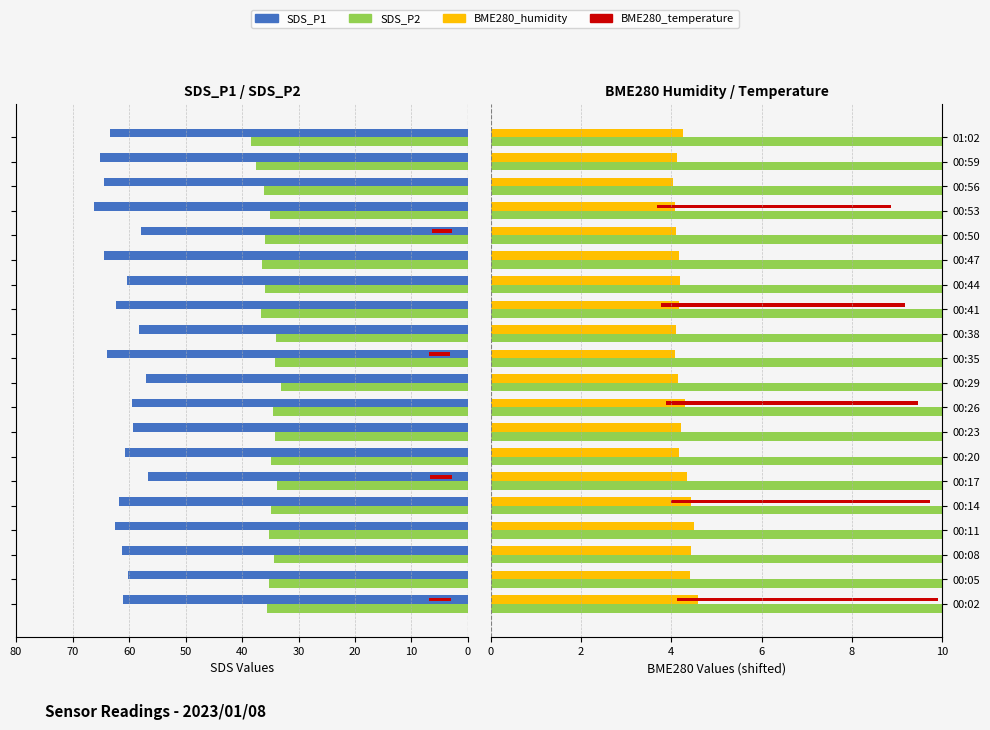

Rank the categories by SDS_P1 value from highest to lowest.

00:53, 00:59, 00:47, 00:56, 00:35, 01:02, 00:11, 00:41, 00:14, 00:08, 00:02, 00:20, 00:44, 00:05, 00:26, 00:23, 00:38, 00:50, 00:29, 00:17